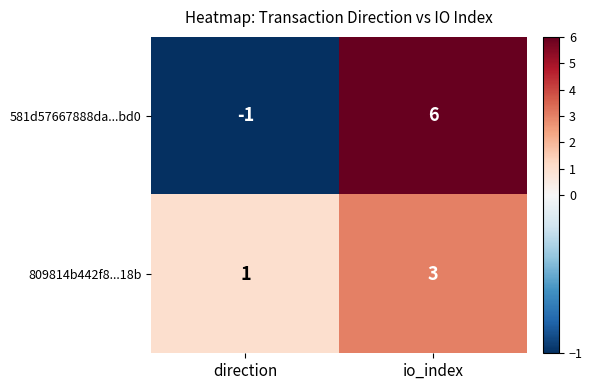

What is the difference between the 581d57667888da...bd0 values at direction and io_index?

7